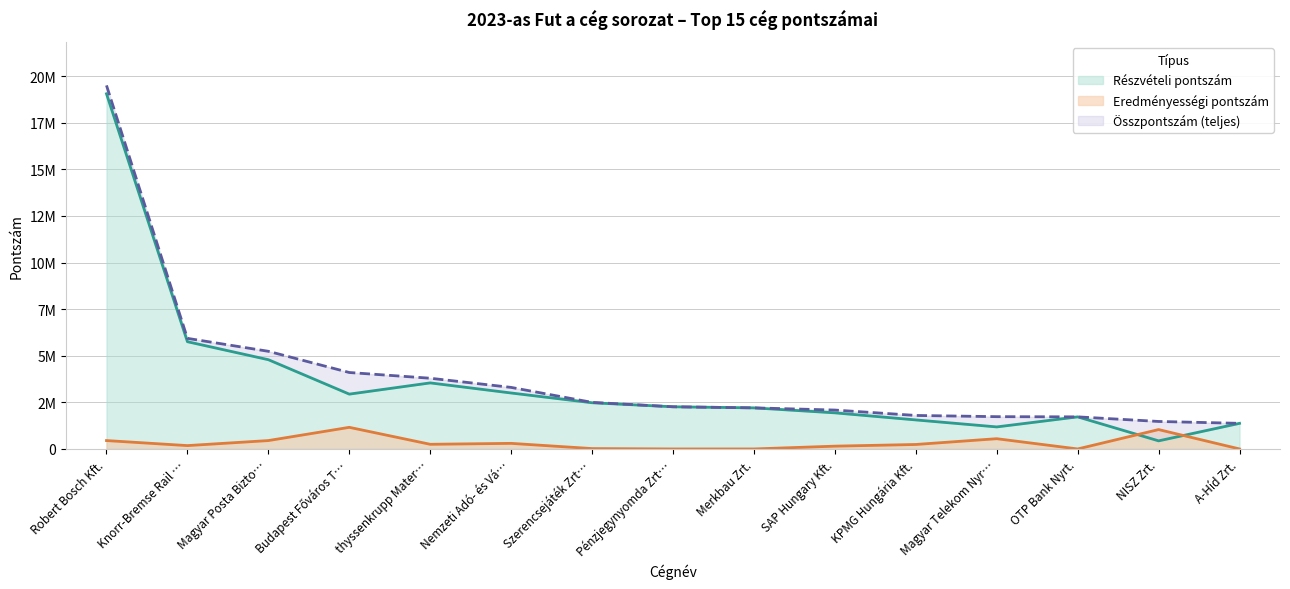

List the labels in order of Összpontszám value, largest first.

Robert Bosch Kft., Knorr-Bremse Rail …, Magyar Posta Bizto…, Budapest Főváros T…, thyssenkrupp Mater…, Nemzeti Adó- és Vá…, Szerencsejáték Zrt…, Pénzjegynyomda Zrt…, Merkbau Zrt., SAP Hungary Kft., KPMG Hungária Kft., Magyar Telekom Nyr…, OTP Bank Nyrt., NISZ Zrt., A-Híd Zrt.